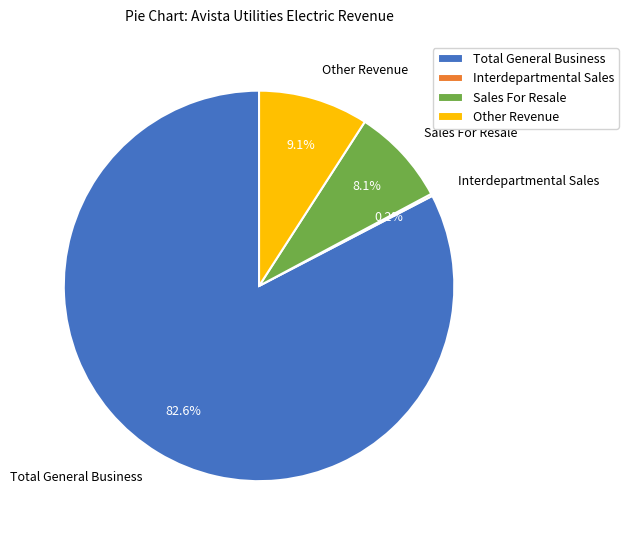

Between Other Revenue and Sales For Resale, which is larger?

Other Revenue